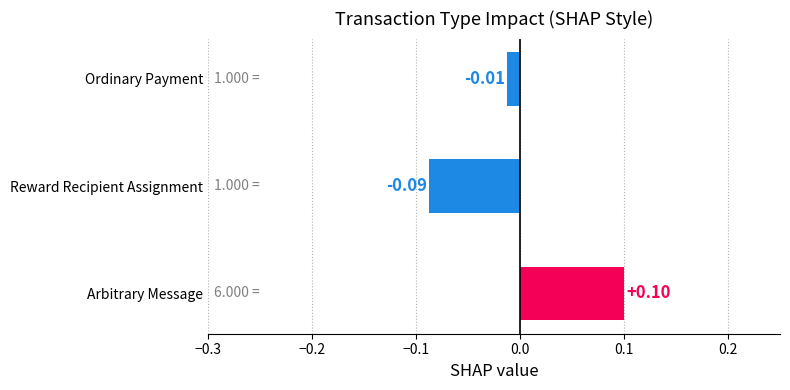

Which label corresponds to the smallest value in the chart?

Reward Recipient Assignment